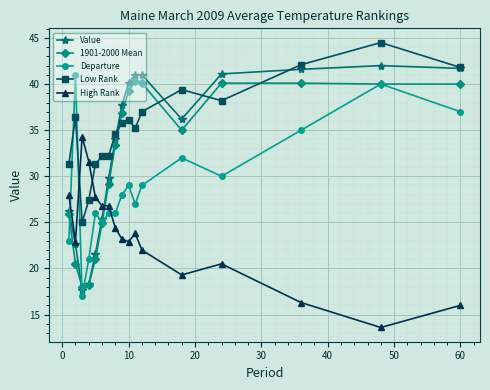

Which series has the largest total across all categories?

Low Rank